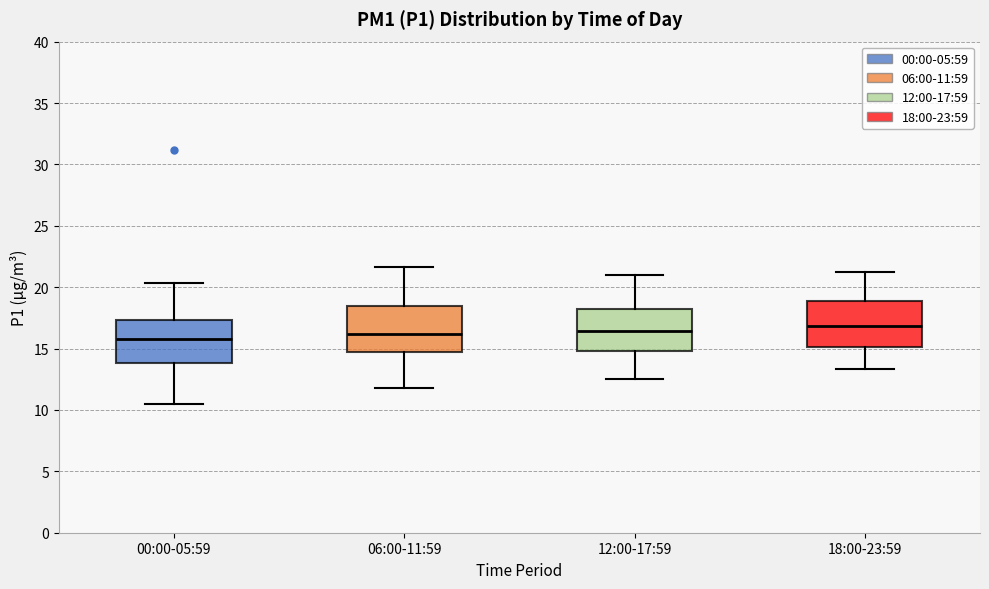

Where does the upper whisker of the box for 06:00-11:59 end on the y-axis? The values are not printed on the chart, so give them approximately, as read against the axis.

21.5